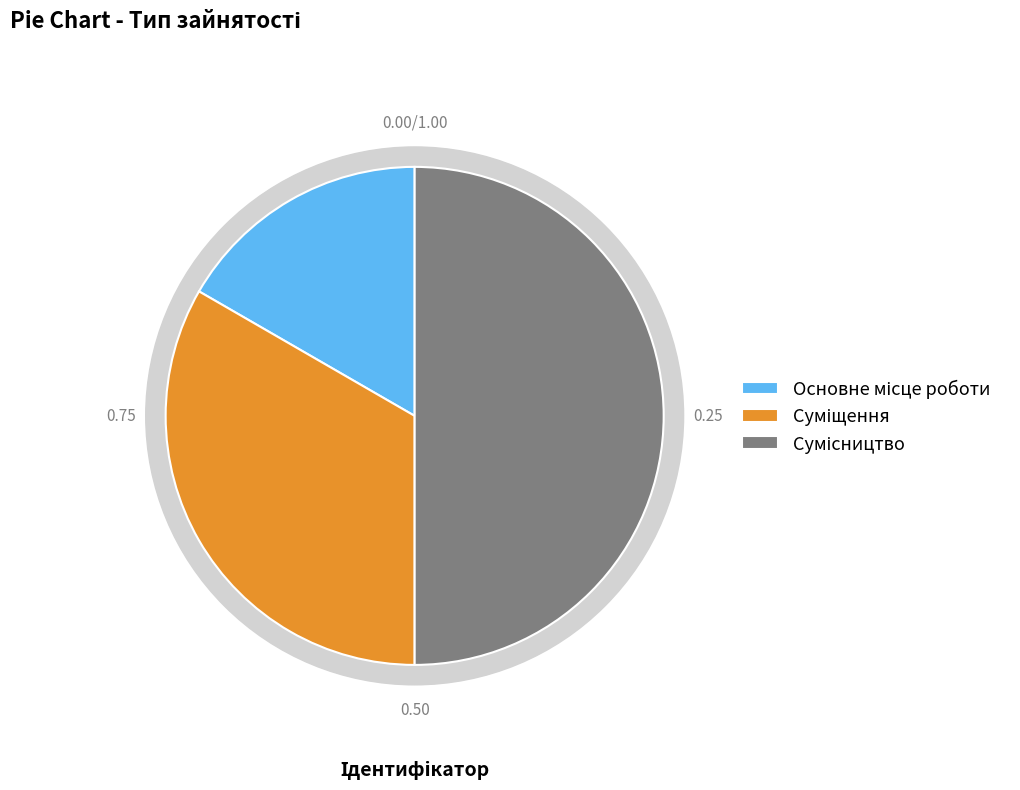

Which has a higher value, Основне місце роботи or Суміщення?

Суміщення